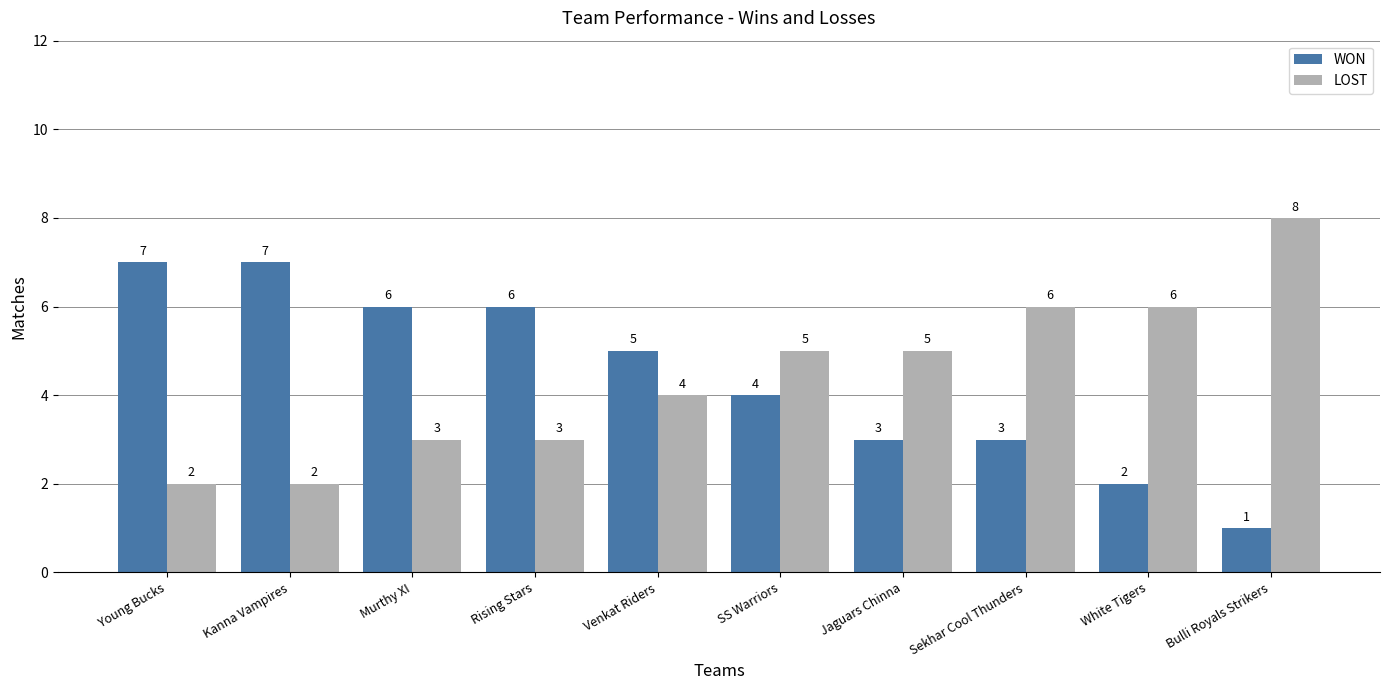

Reading left to right, what are all the values shown in this chart?

WON: Young Bucks=7	Kanna Vampires=7	Murthy XI=6	Rising Stars=6	Venkat Riders=5	SS Warriors=4	Jaguars Chinna=3	Sekhar Cool Thunders=3	White Tigers=2	Bulli Royals Strikers=1
LOST: Young Bucks=2	Kanna Vampires=2	Murthy XI=3	Rising Stars=3	Venkat Riders=4	SS Warriors=5	Jaguars Chinna=5	Sekhar Cool Thunders=6	White Tigers=6	Bulli Royals Strikers=8